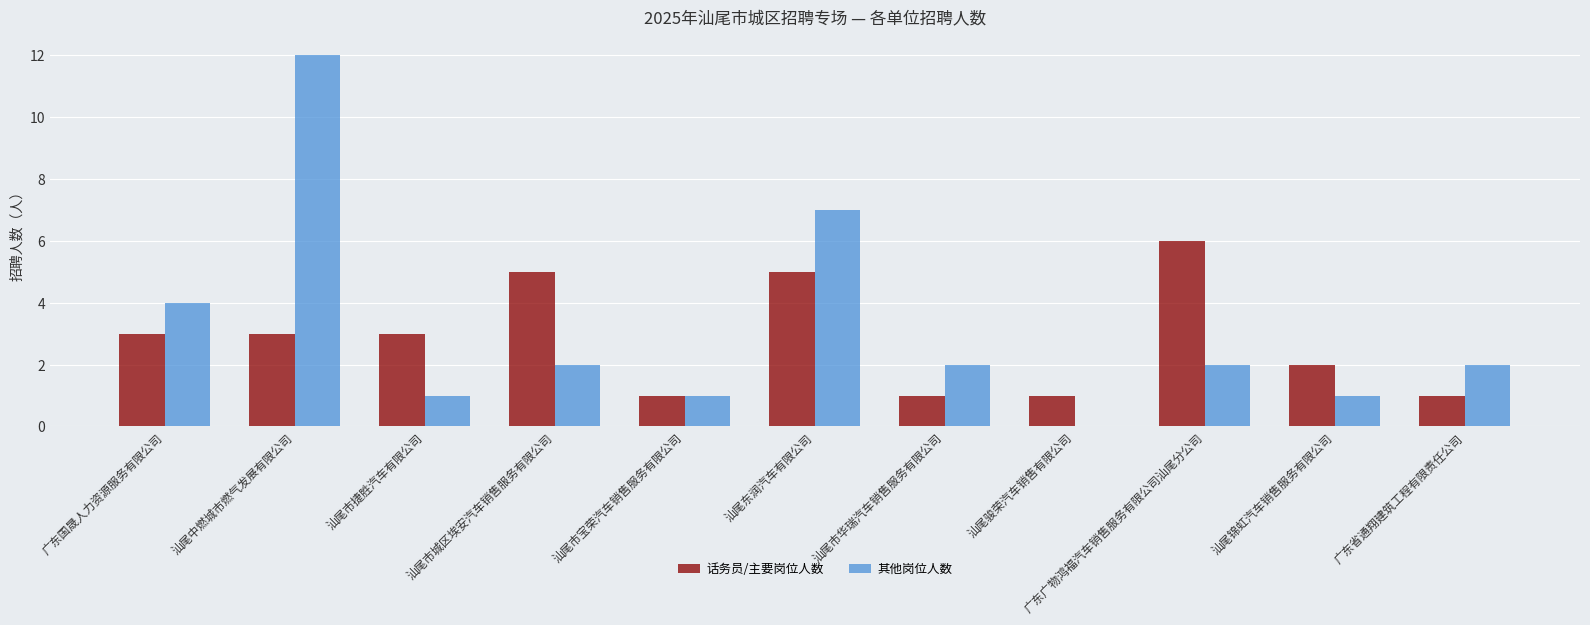

What is the maximum value shown in the chart?

12